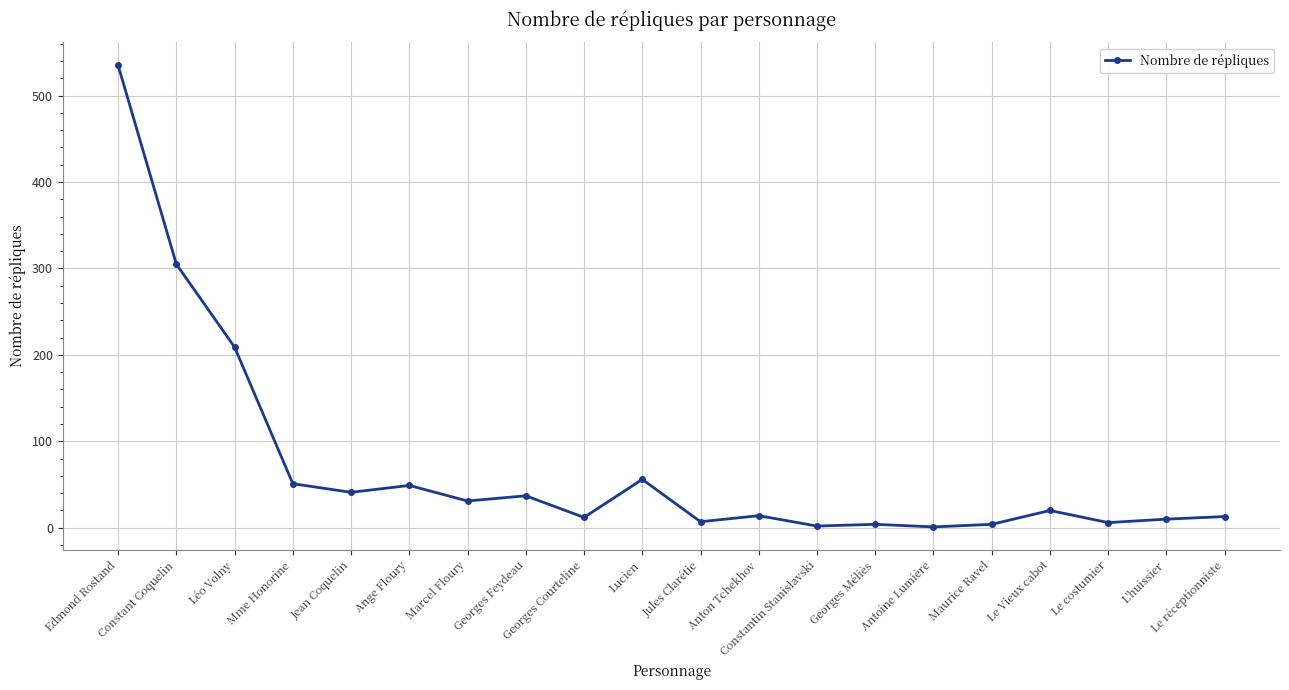

What is the sum of the values at Georges Courteline and Le réceptionniste?

25